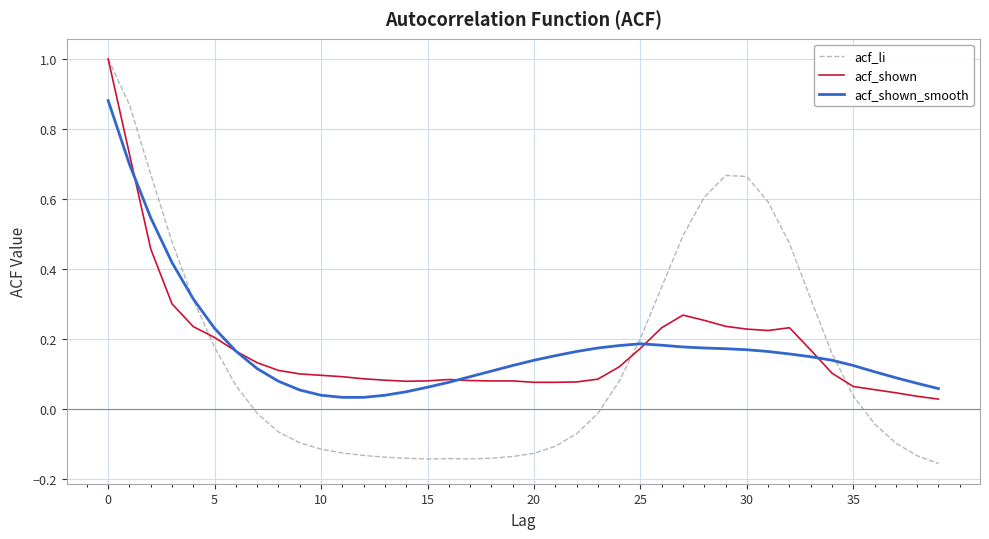

What is the highest value of the acf_li series?

1.0